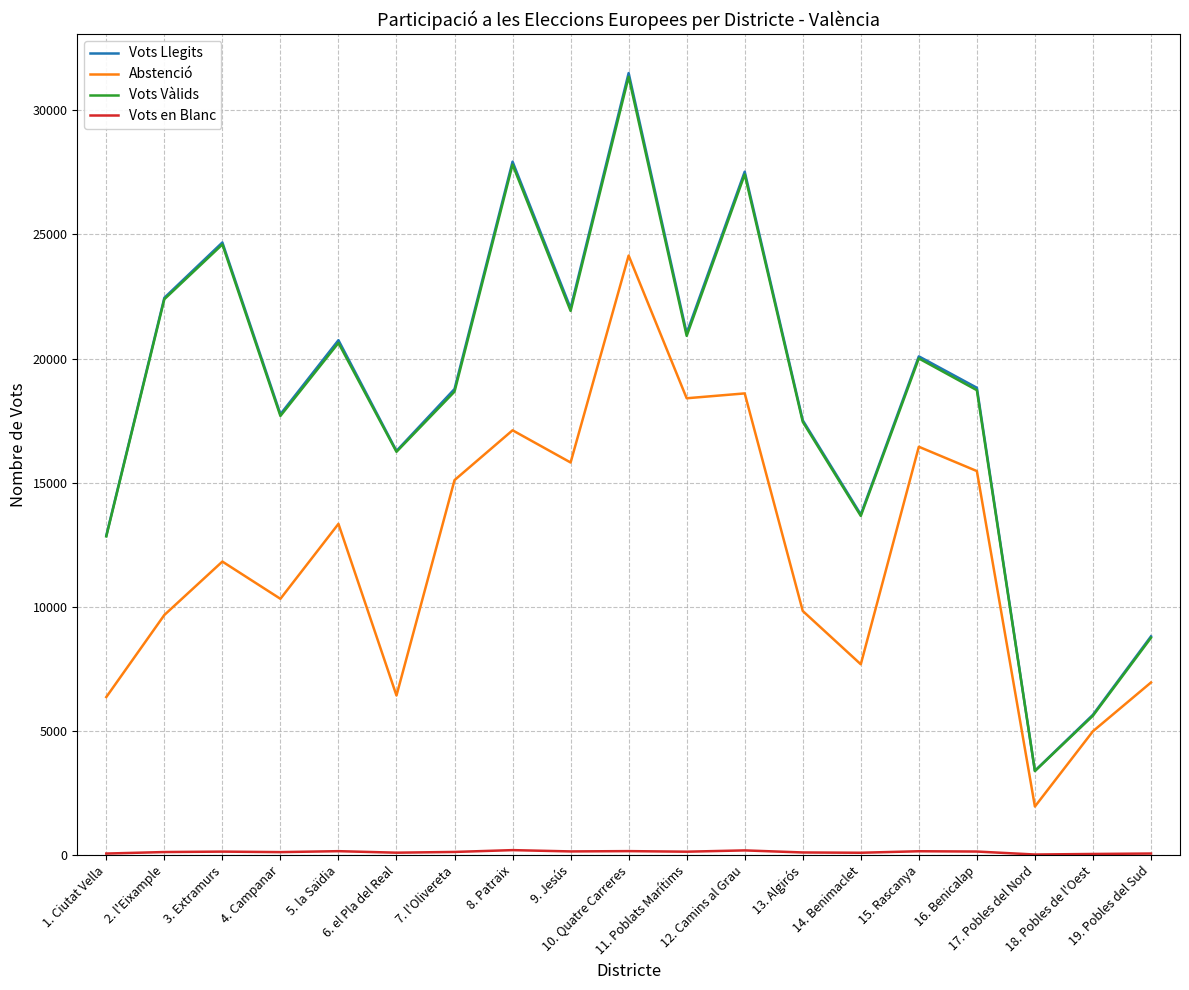

Which series has the widest spread of values?

Vots Llegits